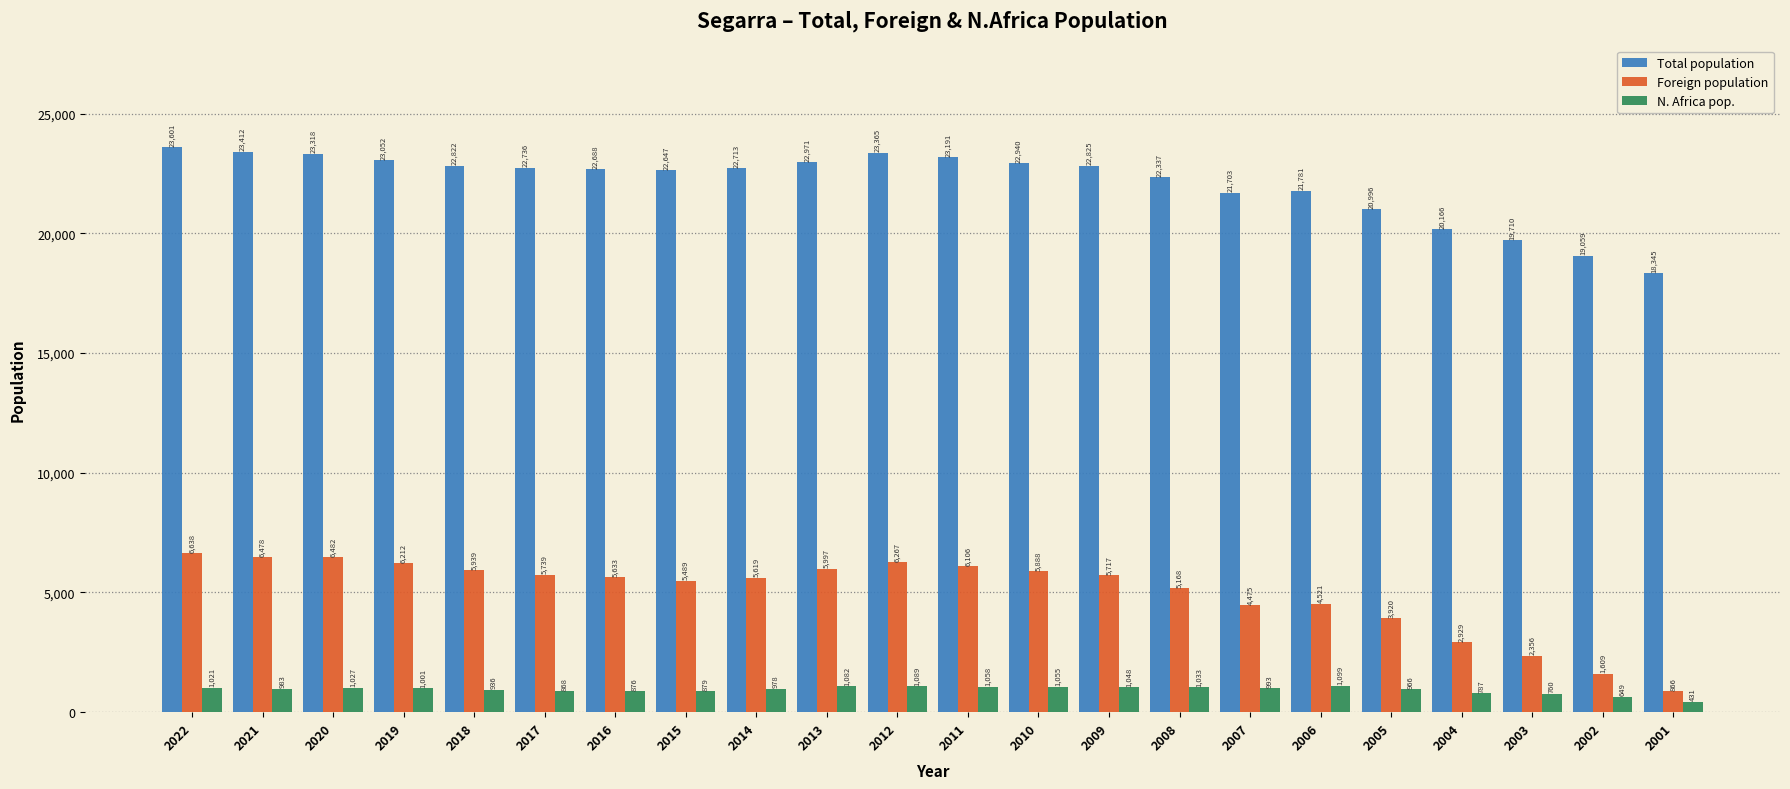

What is the value of the Foreign population bar at the 3rd from the left?

6482